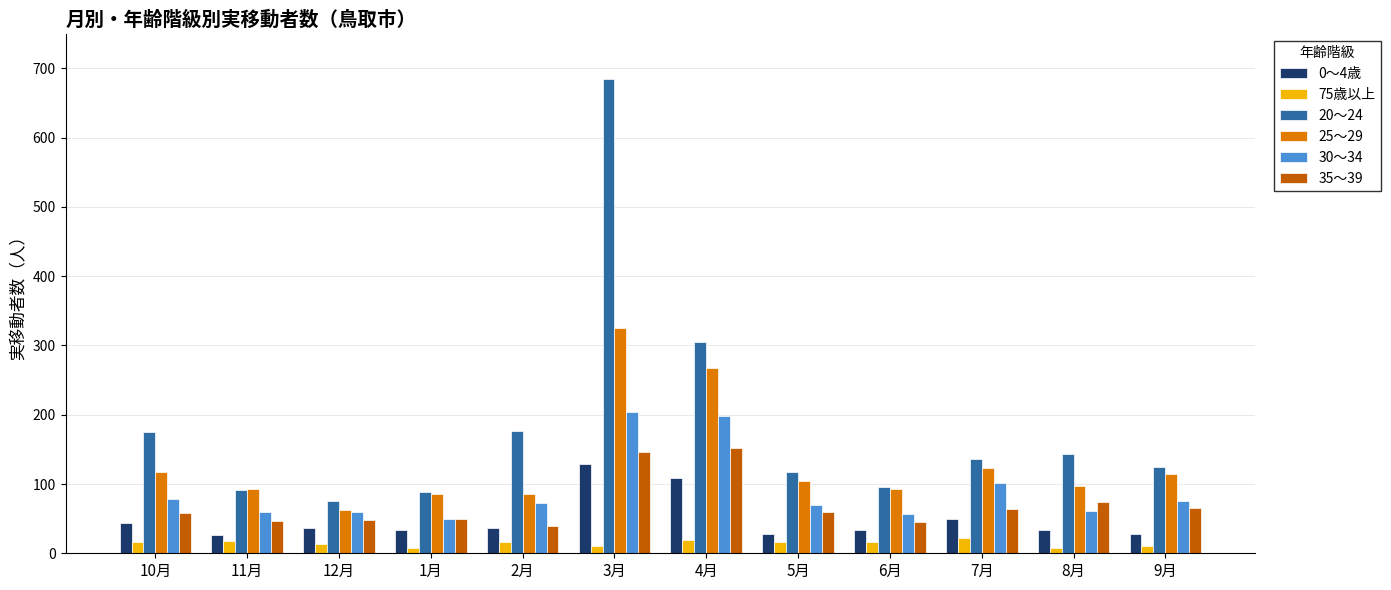

True or false: 25～29 has a value of 93 at 11月.

True